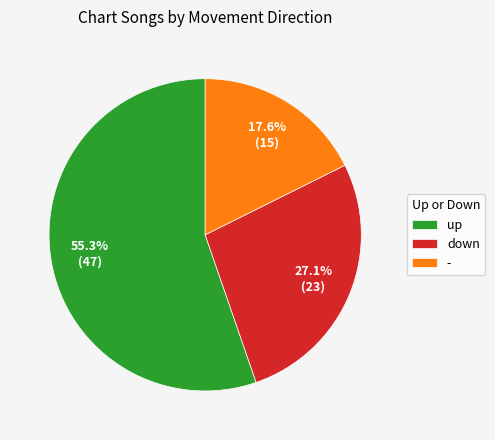

What is the ratio of the value at down to the value at -?

1.5